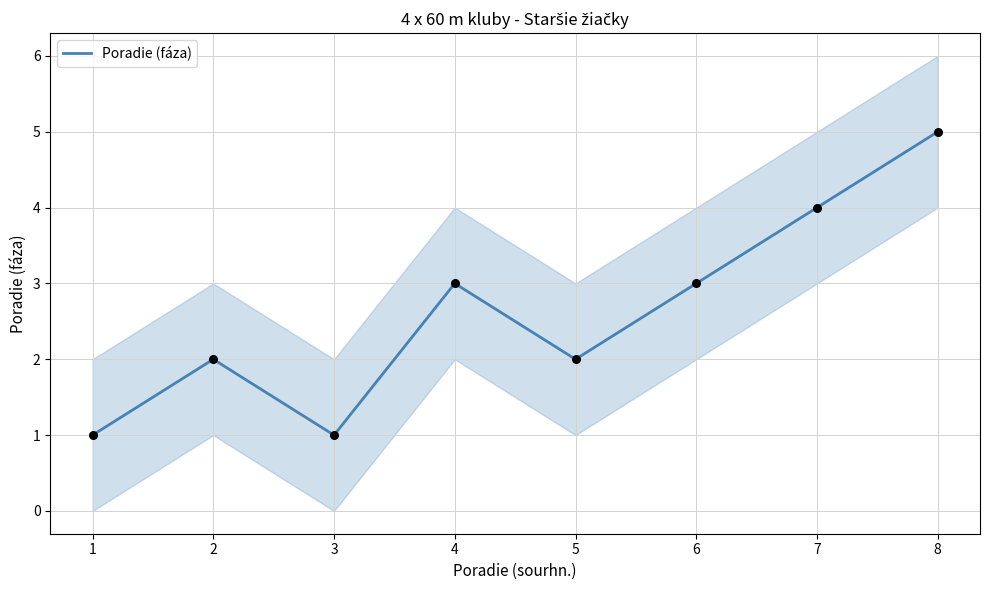

Which has a higher value, 6 or 2?

6